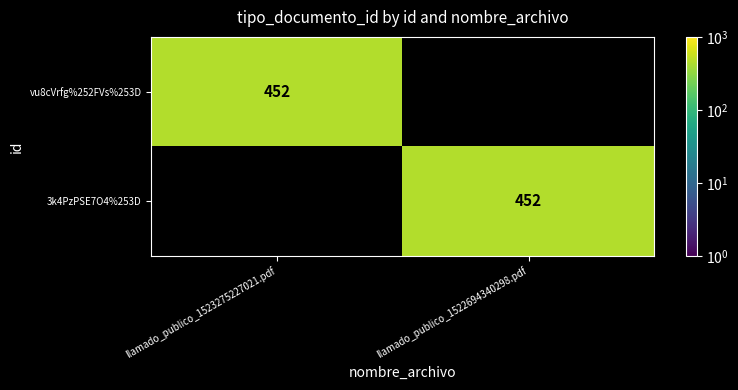

The vu8cVrfg%252FVs%253D series shows 452 at llamado_publico_1523275227021.pdf. True or false?

True